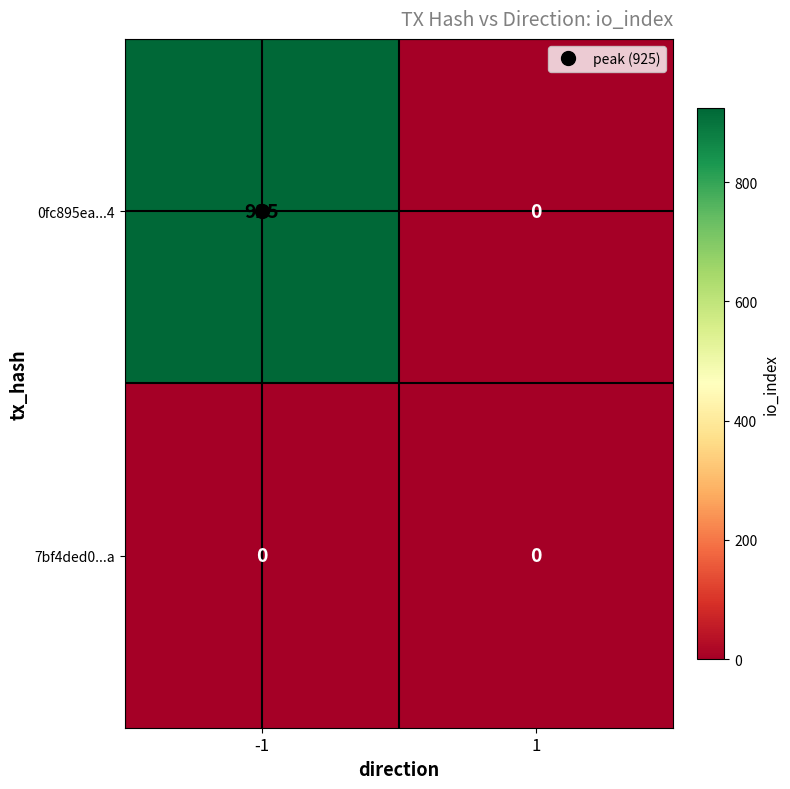

True or false: 7bf4ded0...a has a value of 0 at -1.

True